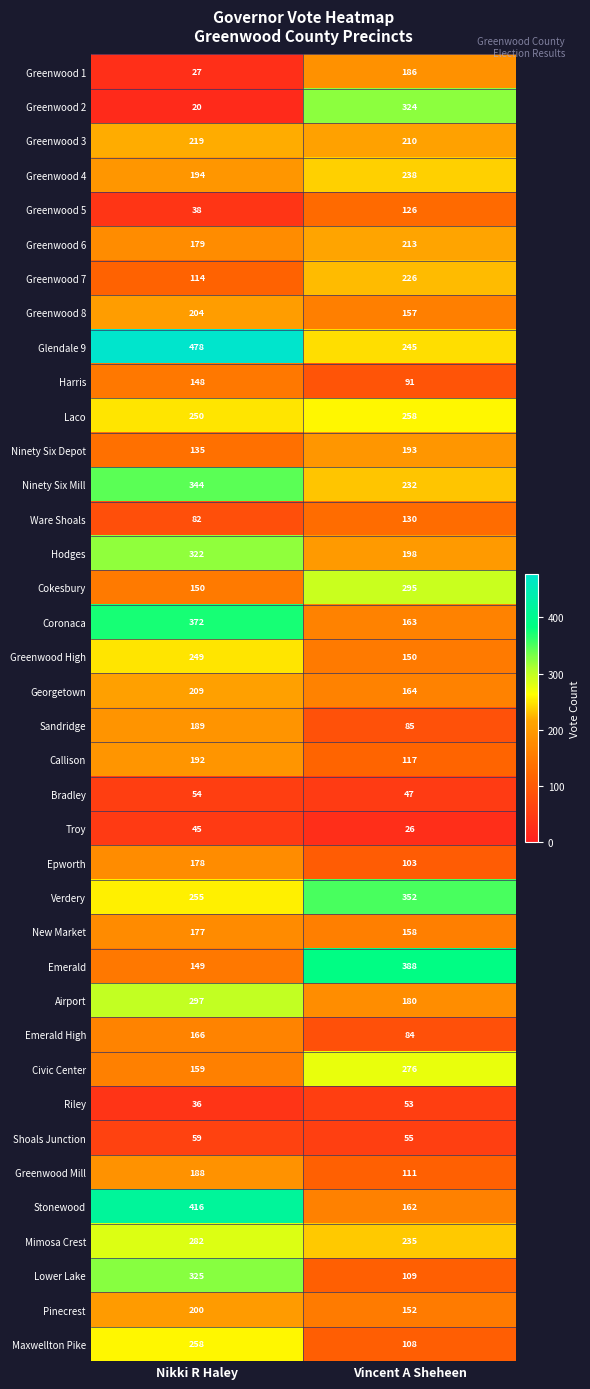

Where is Bradley nearest to the value 50?

Vincent A Sheheen